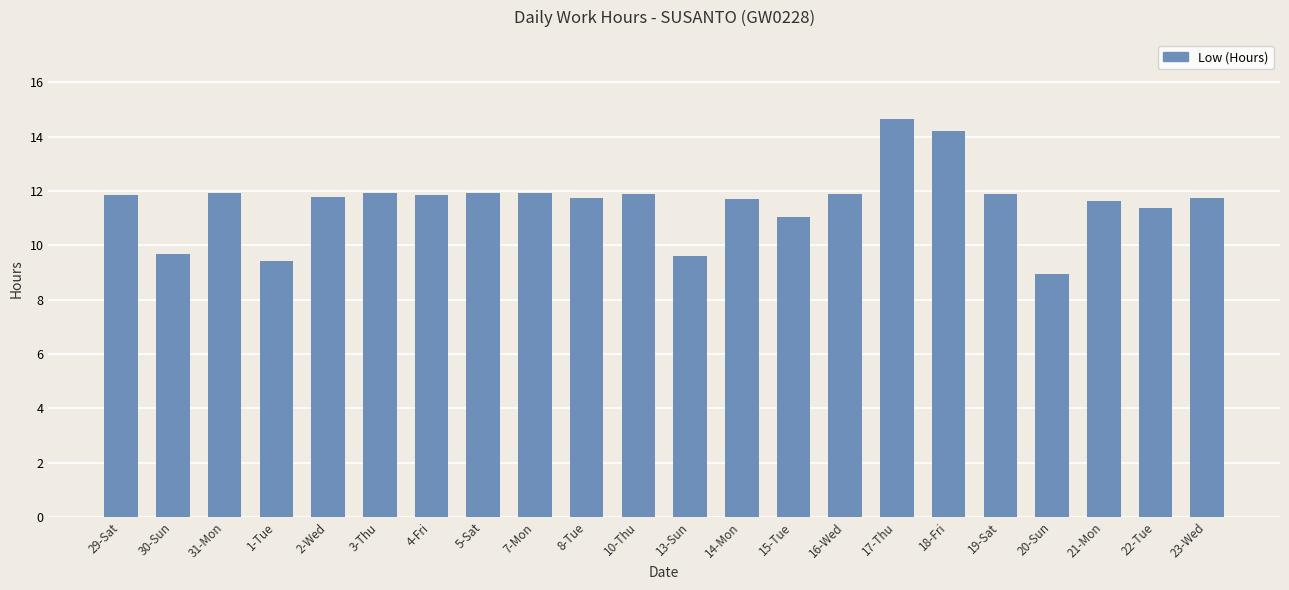

What is the minimum value shown in the chart?

8.9